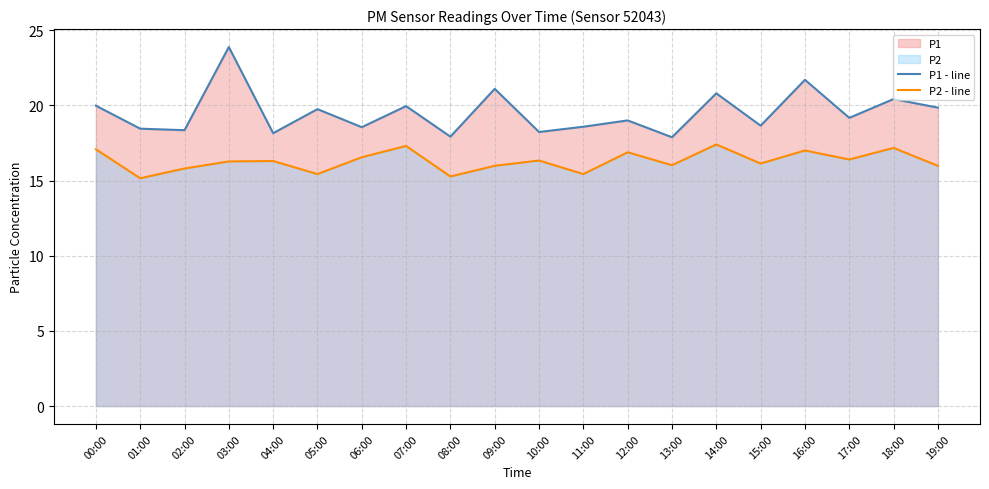

True or false: P1 - line has more than 2 points higher than both neighbors.

True